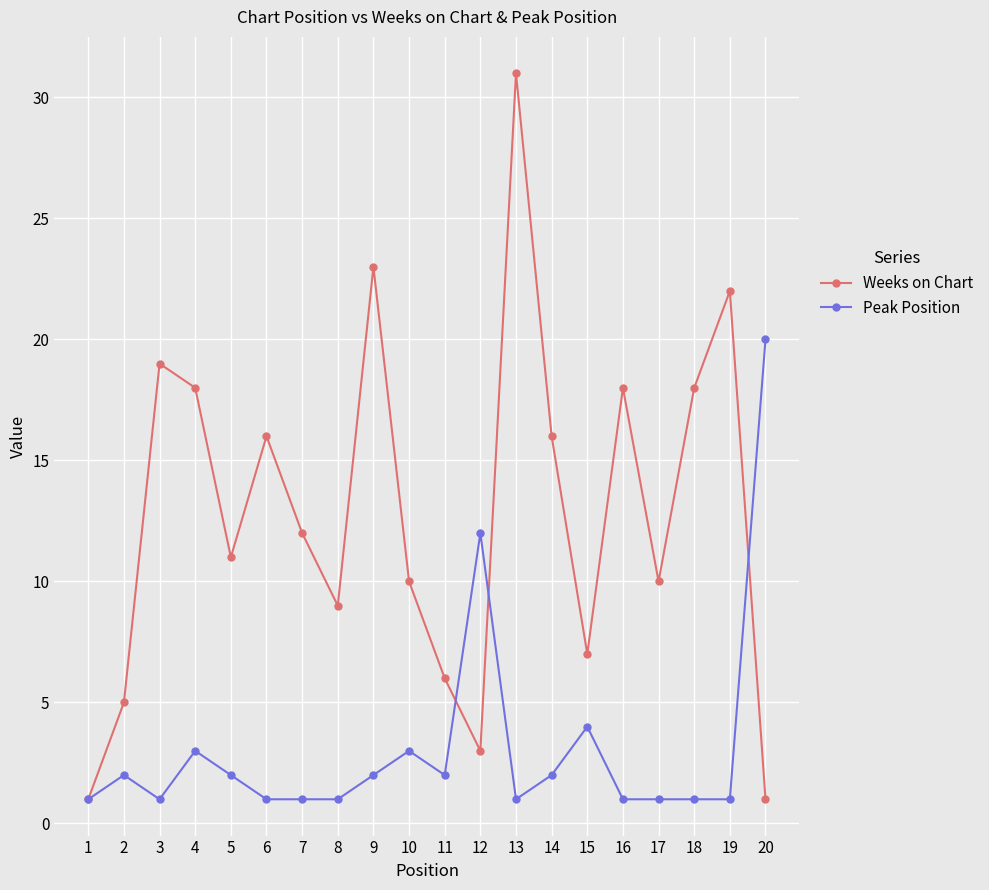

What is the value of the Peak Position point at the 5th from the left?

2